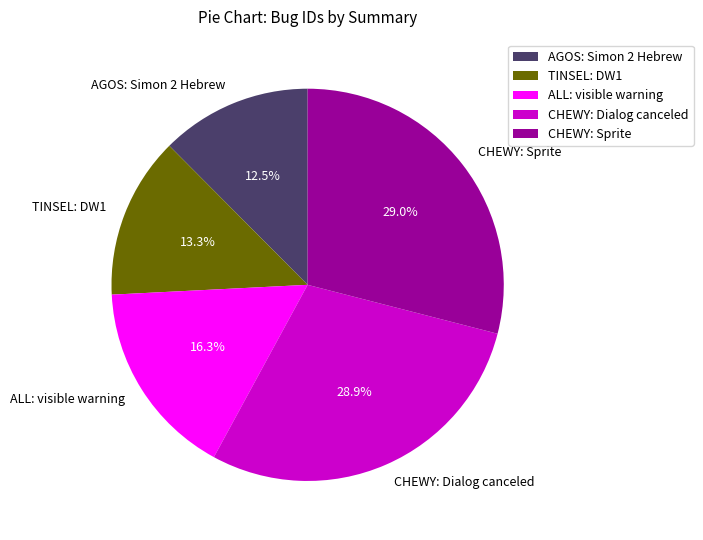

To the nearest percent, what percentage of the pie is CHEWY: Dialog canceled?

29%